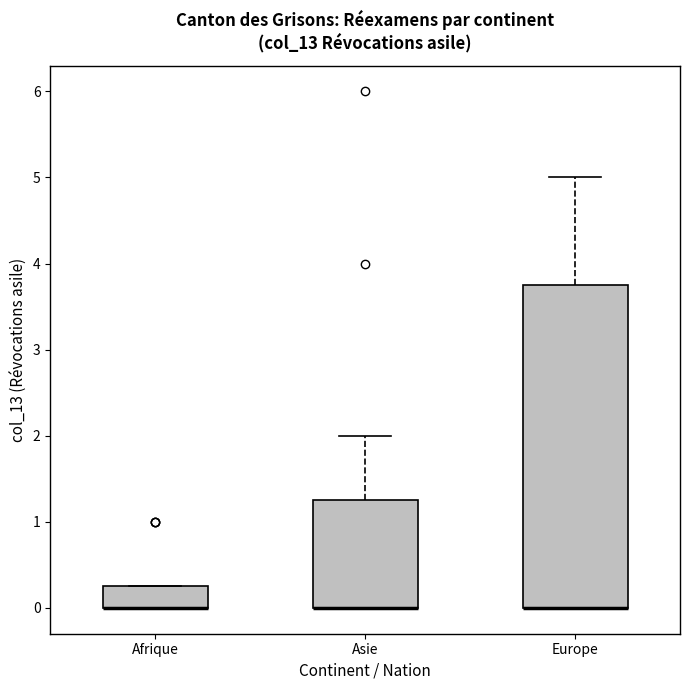

Where is the upper edge of the box for Europe on the y-axis? The values are not printed on the chart, so give them approximately, as read against the axis.

3.8